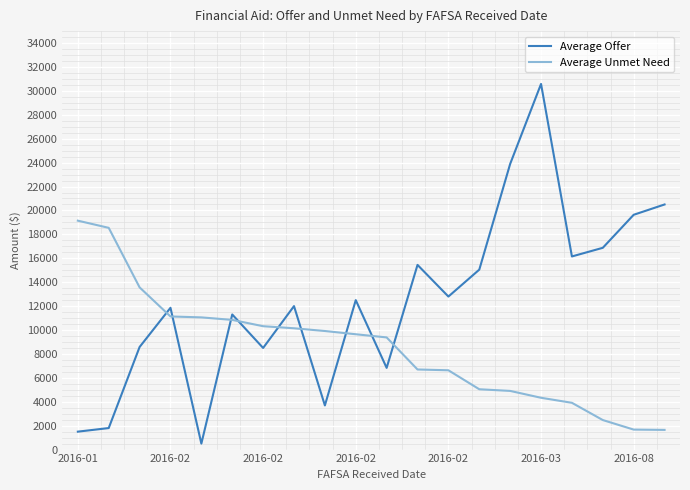

What is the minimum value shown in the chart?

500